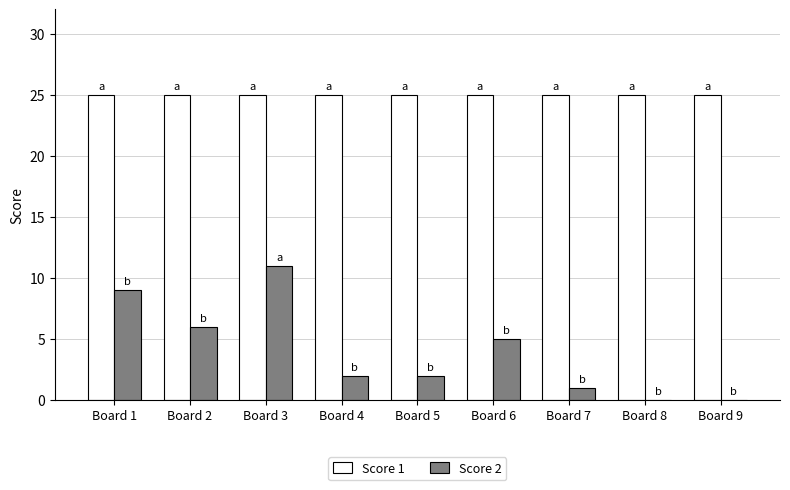

True or false: Score 1 has a value of 44 at Board 3.

False